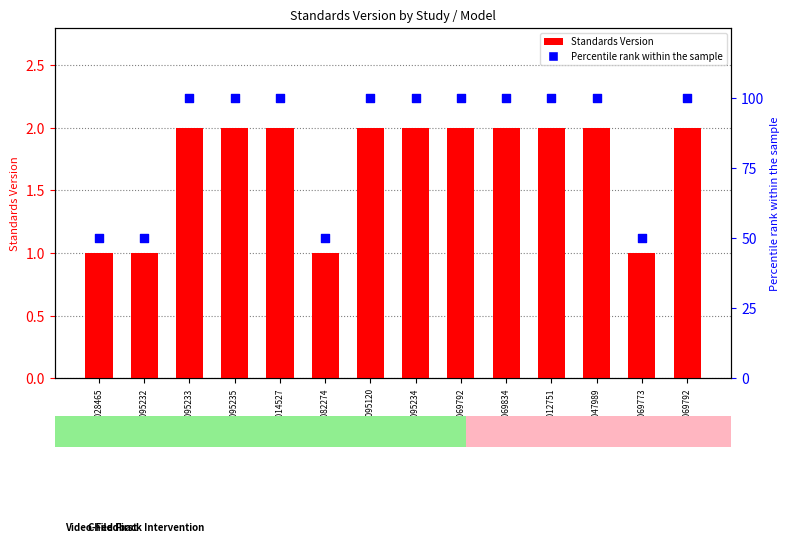

Which series reaches the minimum Y coordinate?

Standards Version